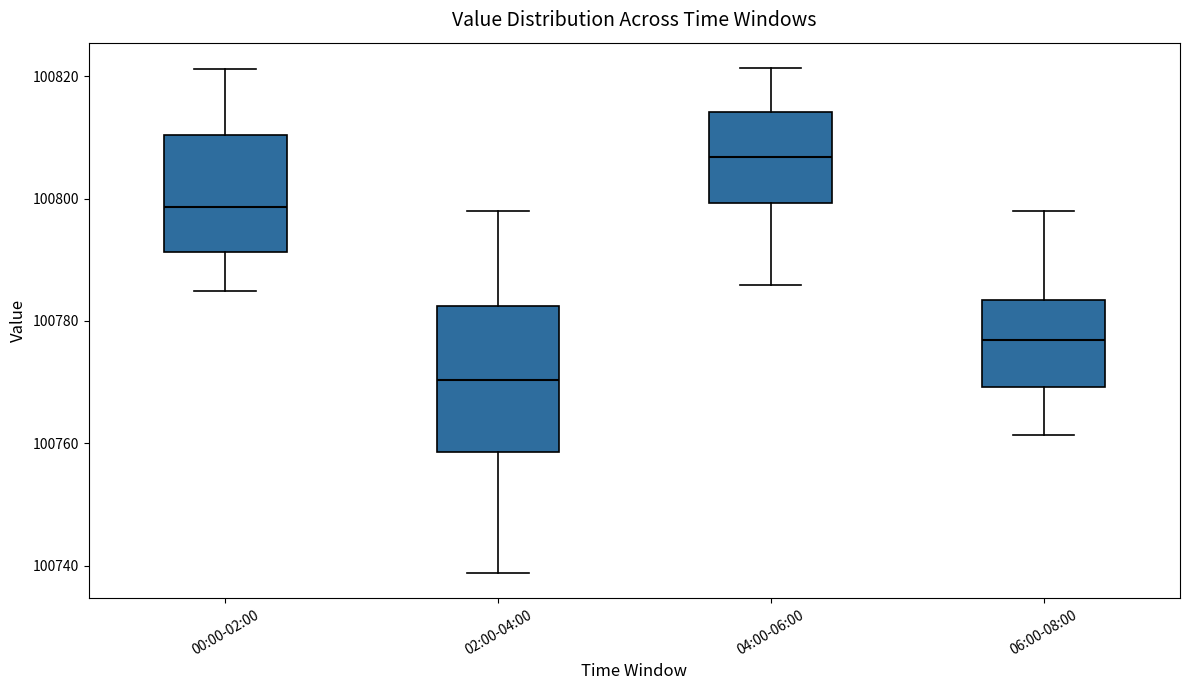

Reading left to right, transcribe this box plot: for each box, give where its median line is, the range the box spans, and where its two whiskers end, as read against the y-axis. The values are not printed on the chart, so give them approximately, as read against the axis.

00:00-02:00: median 100798, box 100792 to 100810, whiskers 100784 to 100822
02:00-04:00: median 100770, box 100758 to 100782, whiskers 100738 to 100798
04:00-06:00: median 100806, box 100800 to 100814, whiskers 100786 to 100822
06:00-08:00: median 100776, box 100770 to 100784, whiskers 100762 to 100798